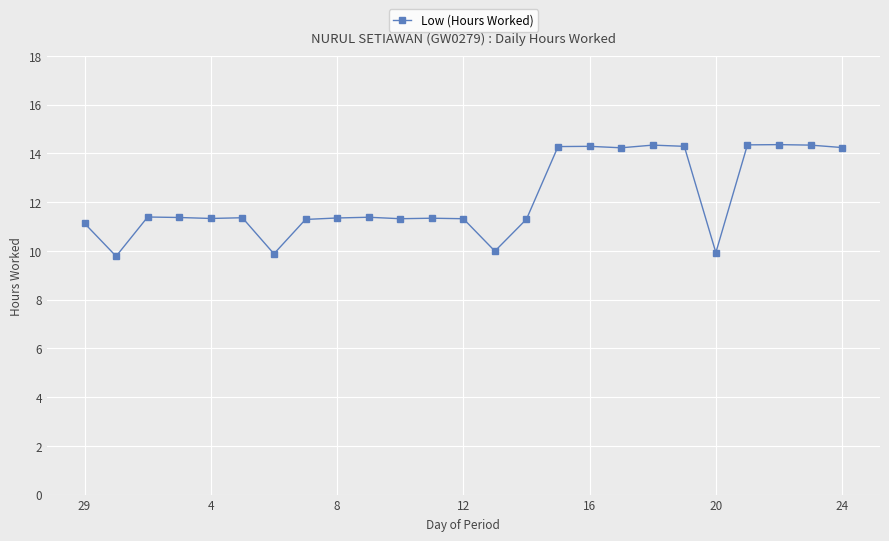

True or false: there are more than 1 points higher than both neighbors.

True